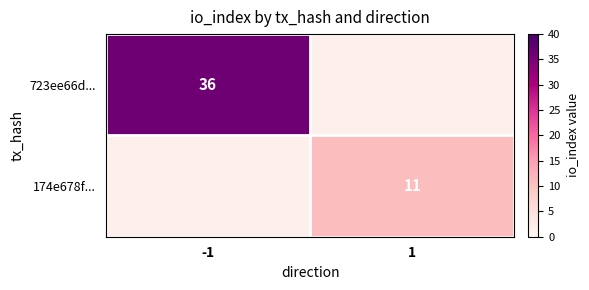

Is the value of 174e678f... at 1 greater than the value of 723ee66d... at -1?

No